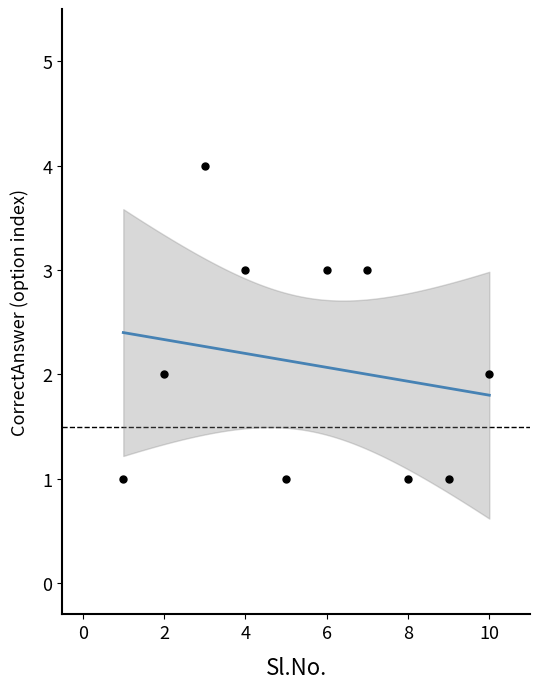

What is the average X value?

6